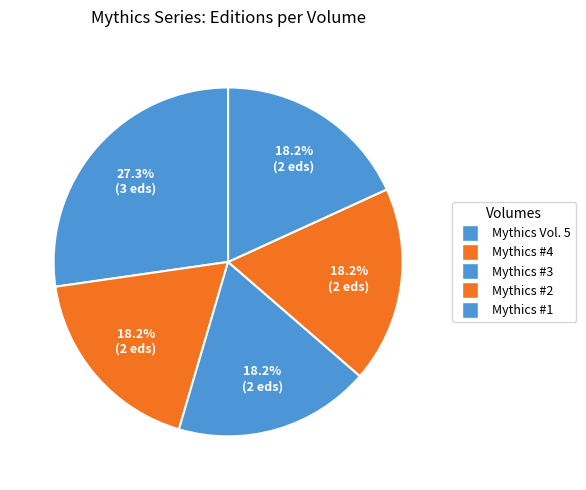

To the nearest percent, what is the difference between the largest and smallest slice percentages?

9%